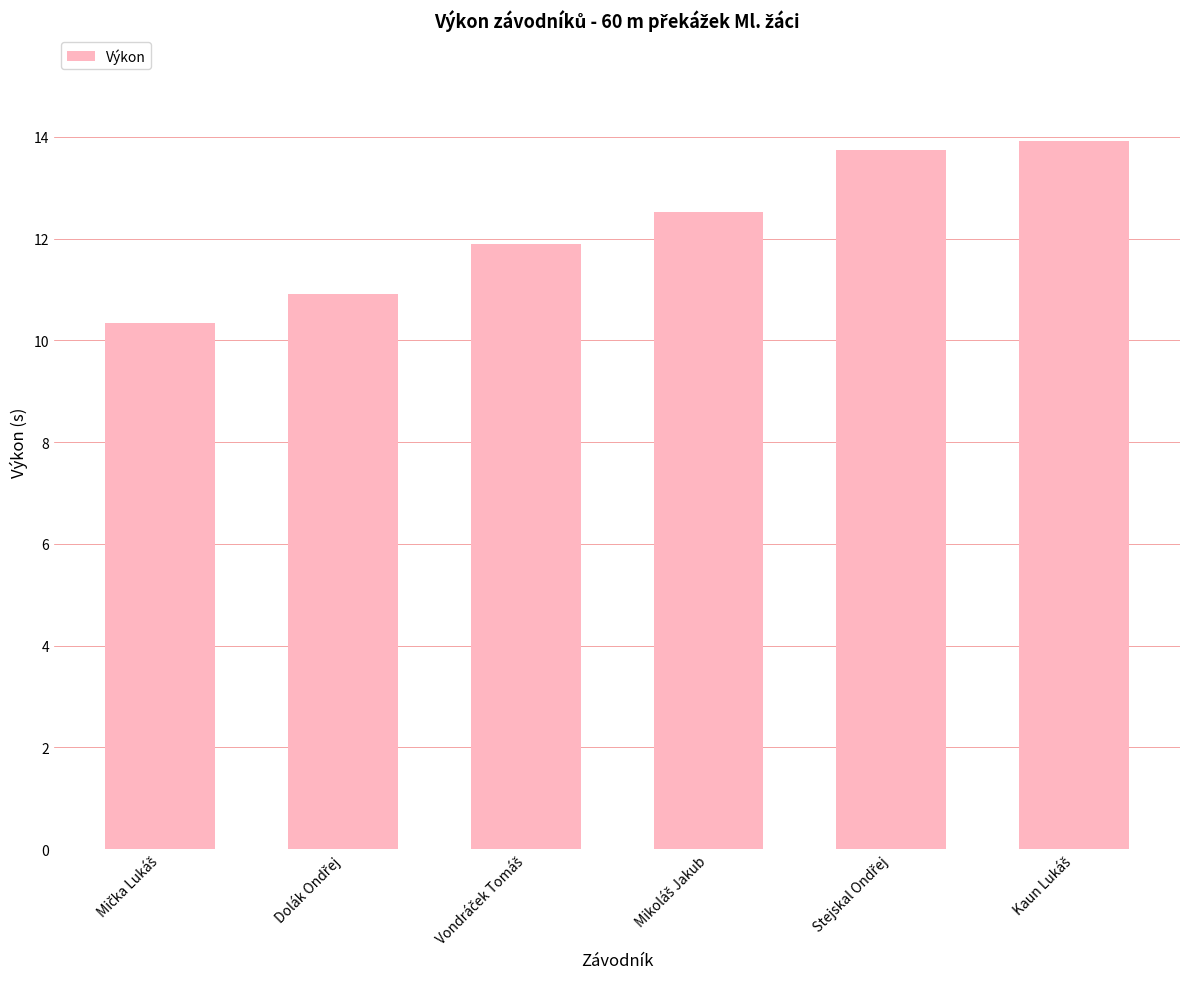

What is the maximum value shown in the chart?

13.9